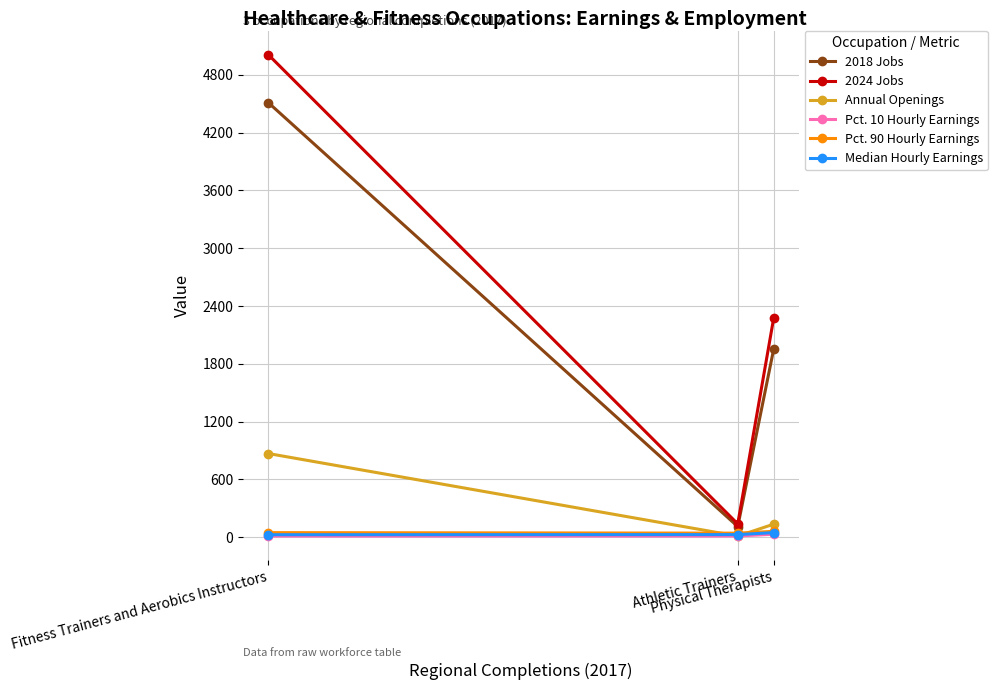

At how many categories does at least one series exceed 2409?

1